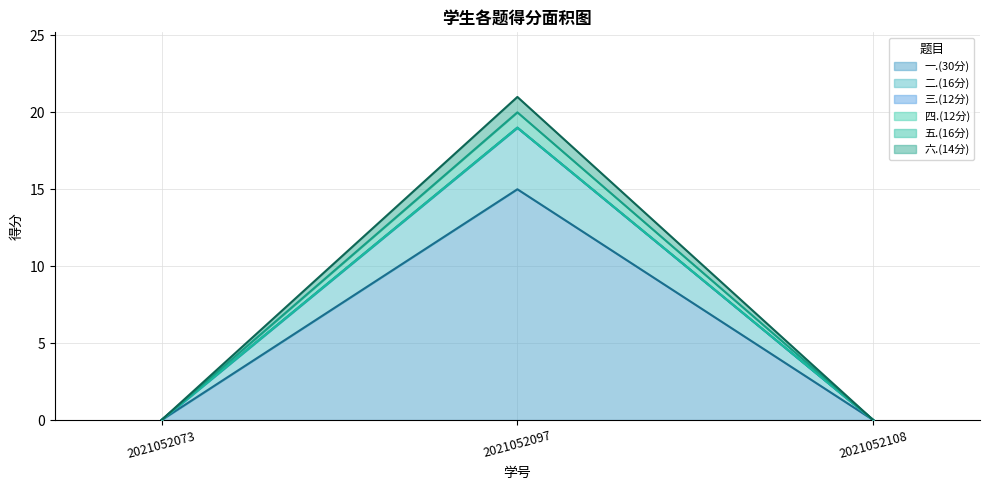

At how many categories does at least one series exceed 8?

1